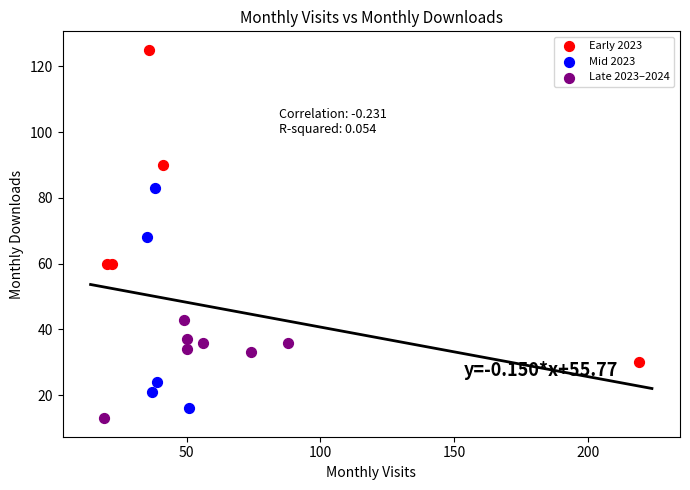

Which series has the largest Y range (max minus min)?

Early 2023